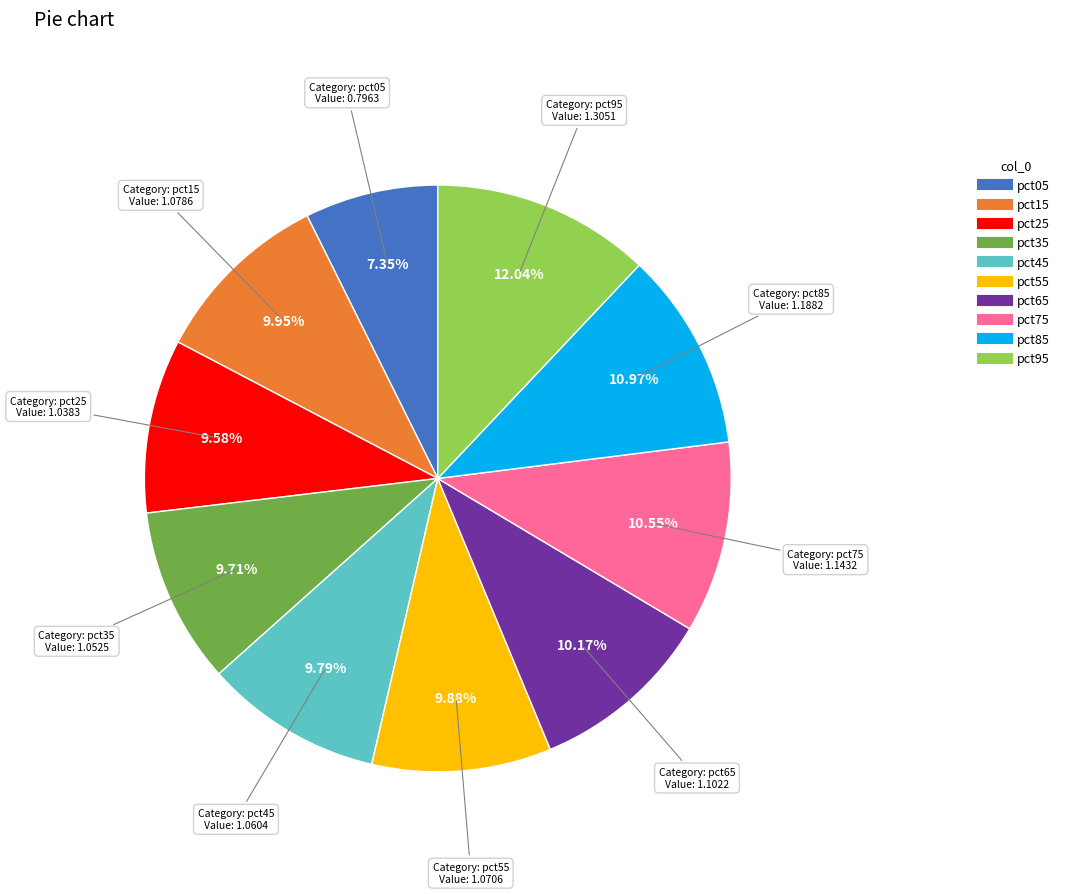

Is the sum of pct75 and pct25 greater than half?

No